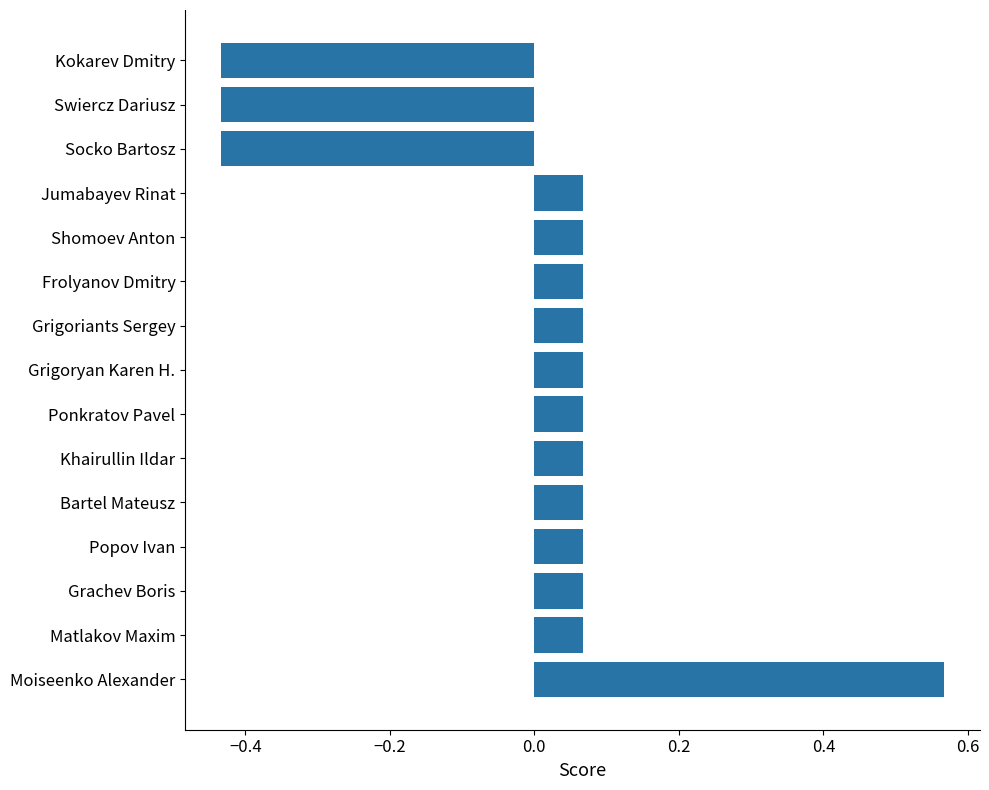

Which has a higher value, Kokarev Dmitry or Grigoriants Sergey?

Grigoriants Sergey